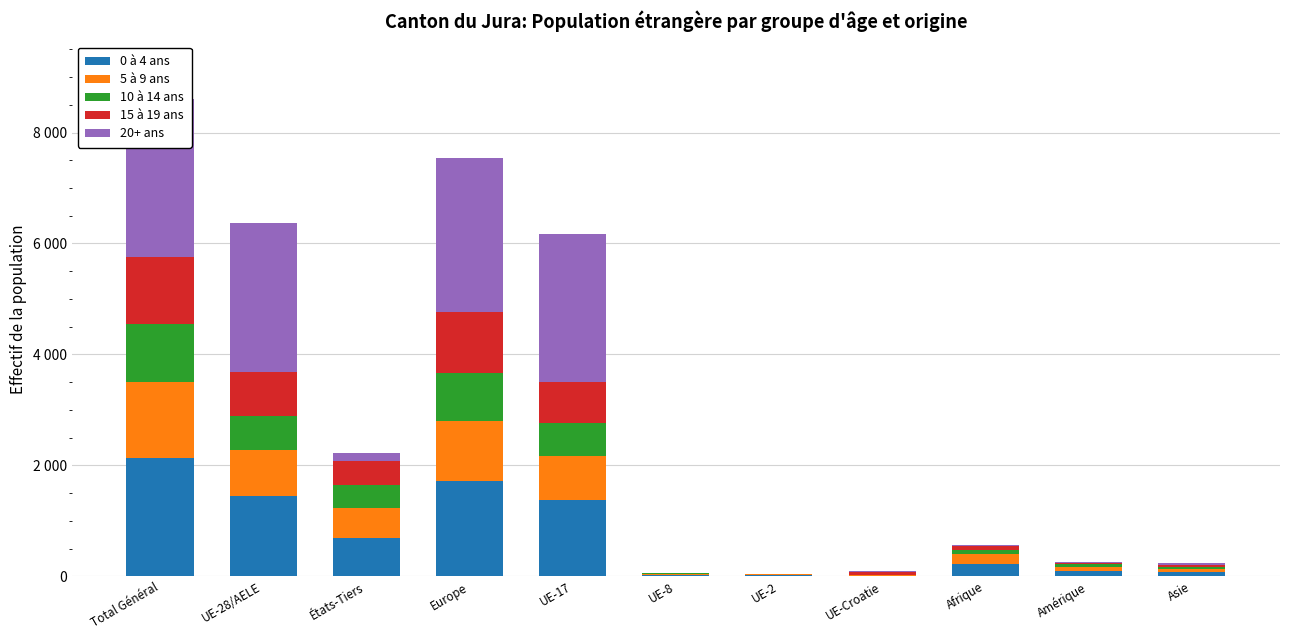

How many values in the 5 à 9 ans series are below 174?

5